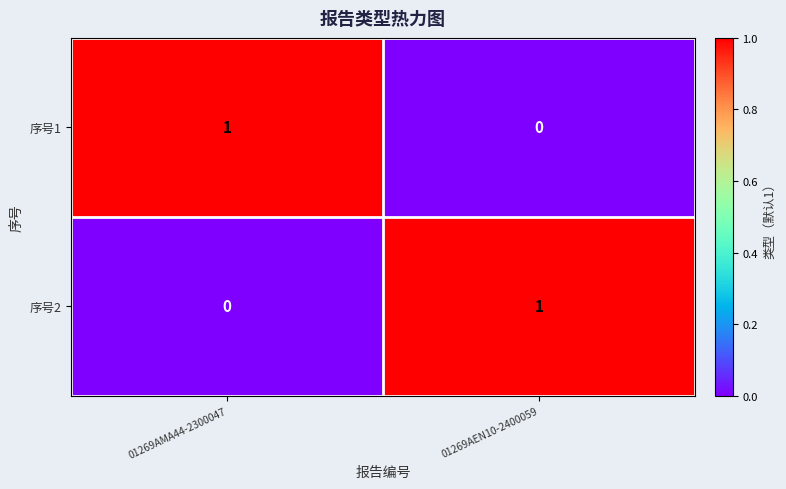

Reading left to right, list all the values displayed in this chart.

序号1: 1	0
序号2: 0	1